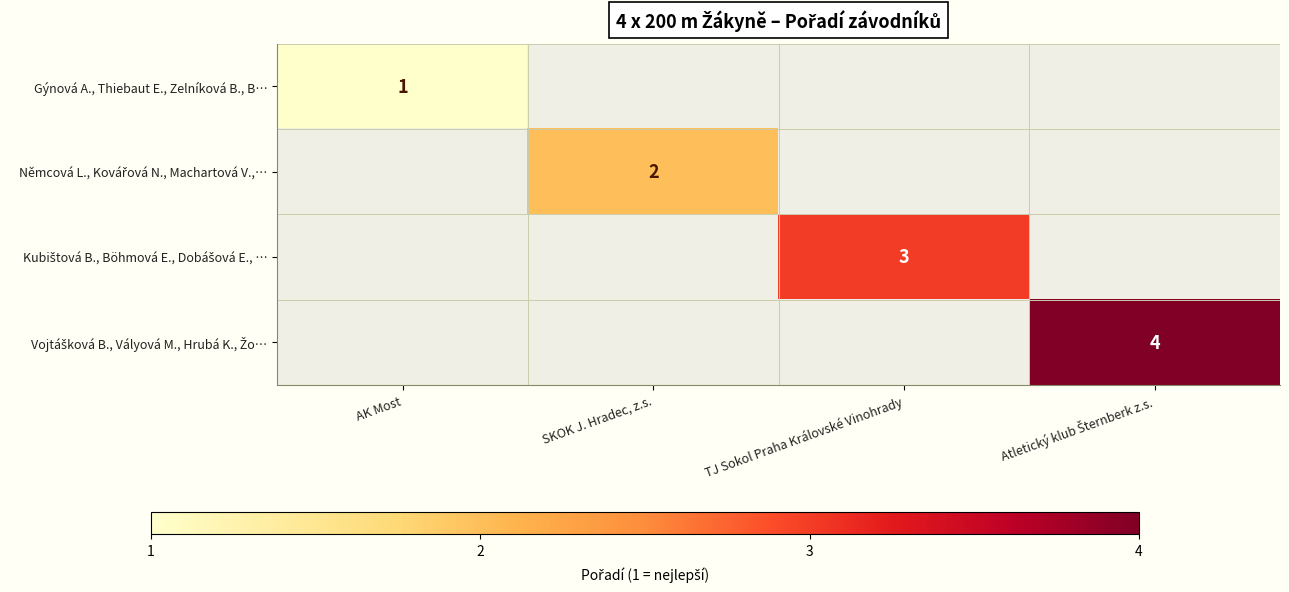

At how many categories does at least one series exceed 2?

2